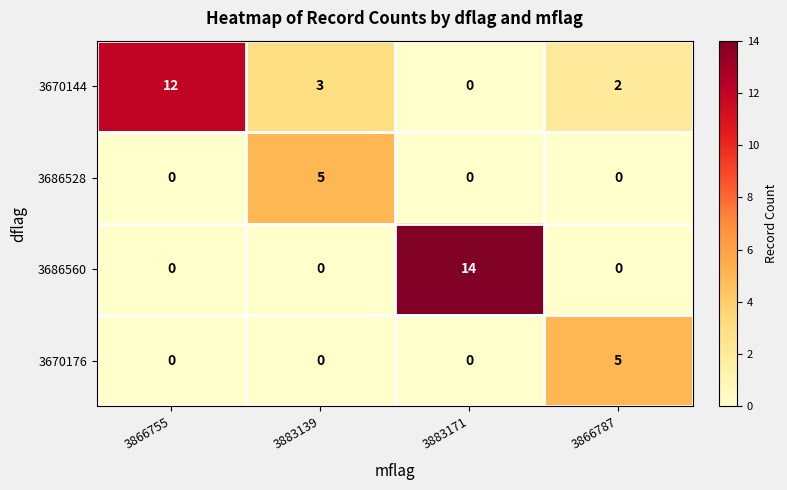

How many 3686528 values are between 0 and 5?

4